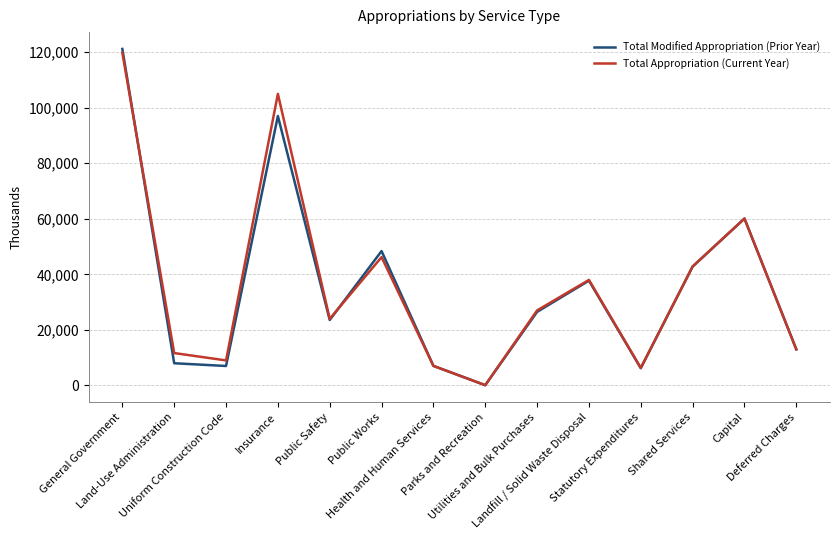

How many categories are shown in the chart?

14